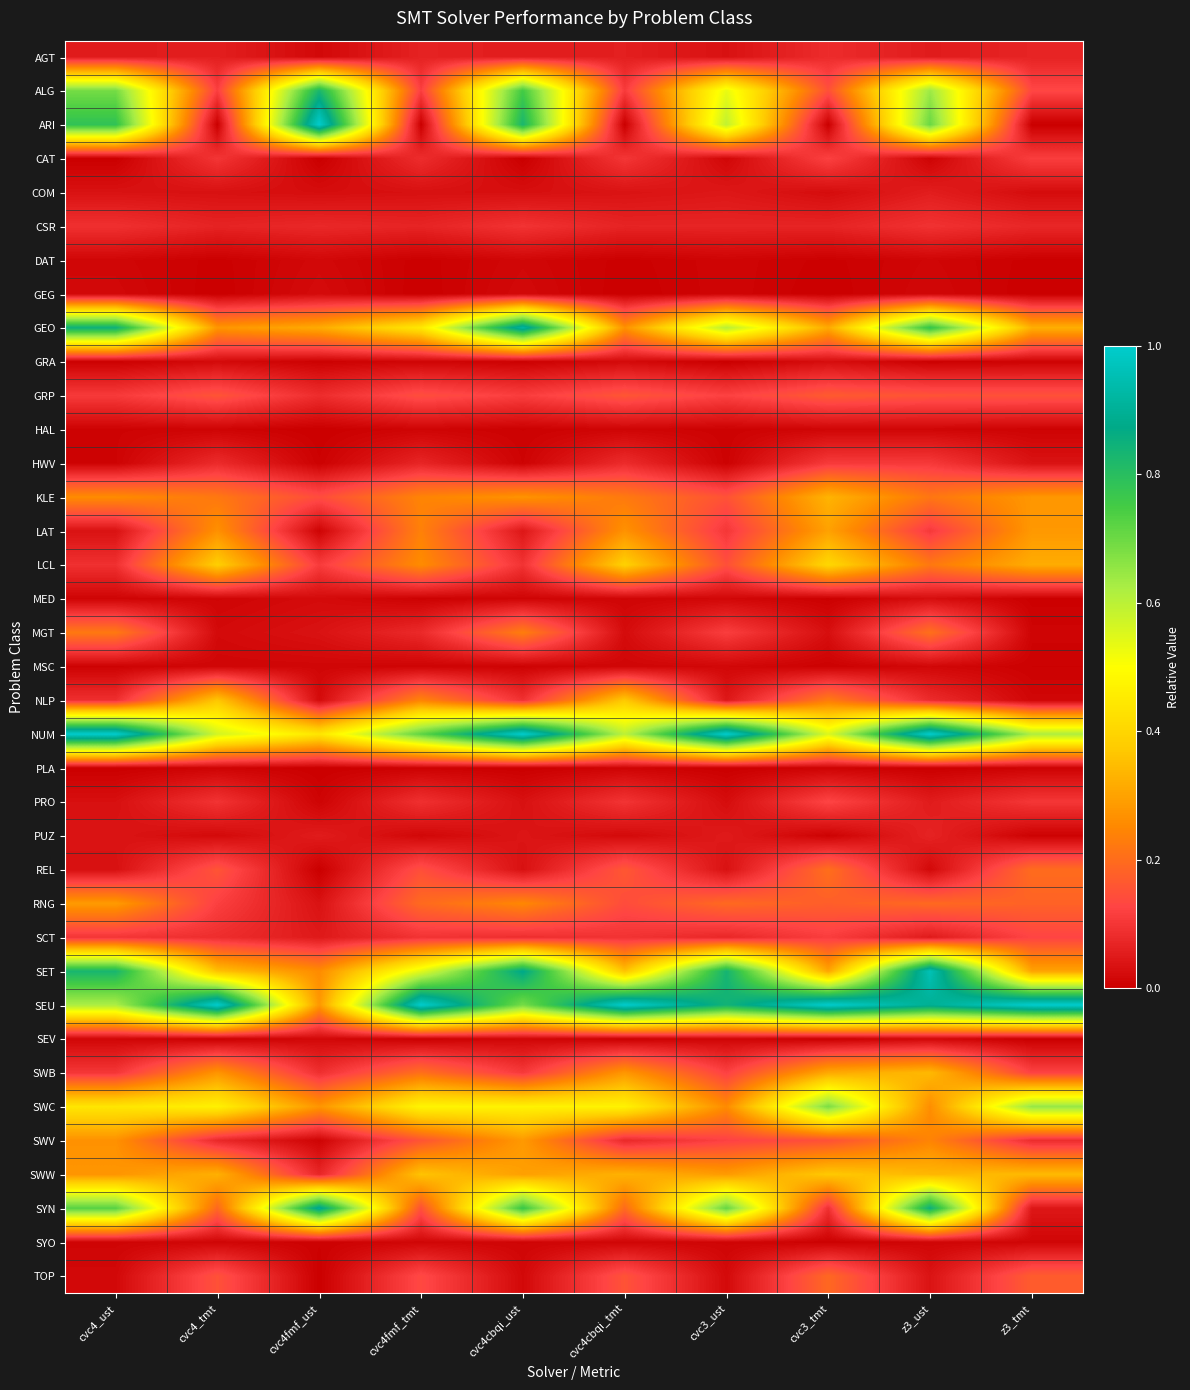

Reading left to right, transcribe all the data shown in this chart.

AGT: cvc4_ust=0.1	cvc4_tmt=0.1	cvc4fmf_ust=0.0	cvc4fmf_tmt=0.1	cvc4cbqi_ust=0.1	cvc4cbqi_tmt=0.1	cvc3_ust=0.0	cvc3_tmt=0.1	z3_ust=0.1	z3_tmt=0.1
ALG: cvc4_ust=0.7	cvc4_tmt=0.1	cvc4fmf_ust=0.8	cvc4fmf_tmt=0.1	cvc4cbqi_ust=0.8	cvc4cbqi_tmt=0.1	cvc3_ust=0.5	cvc3_tmt=0.1	z3_ust=0.6	z3_tmt=0.1
ARI: cvc4_ust=0.8	cvc4_tmt=0.0	cvc4fmf_ust=1.0	cvc4fmf_tmt=0.0	cvc4cbqi_ust=0.8	cvc4cbqi_tmt=0.0	cvc3_ust=0.6	cvc3_tmt=0.0	z3_ust=0.7	z3_tmt=0.0
CAT: cvc4_ust=0.0	cvc4_tmt=0.1	cvc4fmf_ust=0.0	cvc4fmf_tmt=0.1	cvc4cbqi_ust=0.0	cvc4cbqi_tmt=0.1	cvc3_ust=0.0	cvc3_tmt=0.1	z3_ust=0.0	z3_tmt=0.1
COM: cvc4_ust=0.0	cvc4_tmt=0.0	cvc4fmf_ust=0.0	cvc4fmf_tmt=0.0	cvc4cbqi_ust=0.0	cvc4cbqi_tmt=0.0	cvc3_ust=0.0	cvc3_tmt=0.0	z3_ust=0.1	z3_tmt=0.0
CSR: cvc4_ust=0.1	cvc4_tmt=0.1	cvc4fmf_ust=0.1	cvc4fmf_tmt=0.1	cvc4cbqi_ust=0.1	cvc4cbqi_tmt=0.1	cvc3_ust=0.1	cvc3_tmt=0.1	z3_ust=0.1	z3_tmt=0.1
DAT: cvc4_ust=0.0	cvc4_tmt=0.0	cvc4fmf_ust=0.0	cvc4fmf_tmt=0.0	cvc4cbqi_ust=0.0	cvc4cbqi_tmt=0.0	cvc3_ust=0.0	cvc3_tmt=0.0	z3_ust=0.0	z3_tmt=0.0
GEG: cvc4_ust=0.0	cvc4_tmt=0.0	cvc4fmf_ust=0.0	cvc4fmf_tmt=0.0	cvc4cbqi_ust=0.0	cvc4cbqi_tmt=0.0	cvc3_ust=0.0	cvc3_tmt=0.0	z3_ust=0.0	z3_tmt=0.0
GEO: cvc4_ust=0.9	cvc4_tmt=0.3	cvc4fmf_ust=0.3	cvc4fmf_tmt=0.4	cvc4cbqi_ust=0.9	cvc4cbqi_tmt=0.3	cvc3_ust=0.6	cvc3_tmt=0.3	z3_ust=0.8	z3_tmt=0.3
GRA: cvc4_ust=0.0	cvc4_tmt=0.0	cvc4fmf_ust=0.0	cvc4fmf_tmt=0.0	cvc4cbqi_ust=0.0	cvc4cbqi_tmt=0.0	cvc3_ust=0.0	cvc3_tmt=0.0	z3_ust=0.0	z3_tmt=0.0
GRP: cvc4_ust=0.1	cvc4_tmt=0.2	cvc4fmf_ust=0.1	cvc4fmf_tmt=0.1	cvc4cbqi_ust=0.1	cvc4cbqi_tmt=0.2	cvc3_ust=0.1	cvc3_tmt=0.2	z3_ust=0.2	z3_tmt=0.2
HAL: cvc4_ust=0.0	cvc4_tmt=0.0	cvc4fmf_ust=0.0	cvc4fmf_tmt=0.0	cvc4cbqi_ust=0.0	cvc4cbqi_tmt=0.0	cvc3_ust=0.0	cvc3_tmt=0.0	z3_ust=0.0	z3_tmt=0.0
HWV: cvc4_ust=0.0	cvc4_tmt=0.1	cvc4fmf_ust=0.0	cvc4fmf_tmt=0.1	cvc4cbqi_ust=0.0	cvc4cbqi_tmt=0.1	cvc3_ust=0.0	cvc3_tmt=0.1	z3_ust=0.1	z3_tmt=0.0
KLE: cvc4_ust=0.3	cvc4_tmt=0.2	cvc4fmf_ust=0.1	cvc4fmf_tmt=0.2	cvc4cbqi_ust=0.3	cvc4cbqi_tmt=0.2	cvc3_ust=0.2	cvc3_tmt=0.3	z3_ust=0.2	z3_tmt=0.3
LAT: cvc4_ust=0.0	cvc4_tmt=0.3	cvc4fmf_ust=0.0	cvc4fmf_tmt=0.2	cvc4cbqi_ust=0.0	cvc4cbqi_tmt=0.3	cvc3_ust=0.1	cvc3_tmt=0.3	z3_ust=0.1	z3_tmt=0.3
LCL: cvc4_ust=0.1	cvc4_tmt=0.4	cvc4fmf_ust=0.1	cvc4fmf_tmt=0.3	cvc4cbqi_ust=0.1	cvc4cbqi_tmt=0.4	cvc3_ust=0.1	cvc3_tmt=0.4	z3_ust=0.2	z3_tmt=0.3
MED: cvc4_ust=0.0	cvc4_tmt=0.0	cvc4fmf_ust=0.0	cvc4fmf_tmt=0.0	cvc4cbqi_ust=0.0	cvc4cbqi_tmt=0.0	cvc3_ust=0.0	cvc3_tmt=0.0	z3_ust=0.0	z3_tmt=0.0
MGT: cvc4_ust=0.2	cvc4_tmt=0.0	cvc4fmf_ust=0.0	cvc4fmf_tmt=0.1	cvc4cbqi_ust=0.2	cvc4cbqi_tmt=0.0	cvc3_ust=0.1	cvc3_tmt=0.0	z3_ust=0.2	z3_tmt=0.0
MSC: cvc4_ust=0.0	cvc4_tmt=0.0	cvc4fmf_ust=0.0	cvc4fmf_tmt=0.0	cvc4cbqi_ust=0.0	cvc4cbqi_tmt=0.0	cvc3_ust=0.0	cvc3_tmt=0.0	z3_ust=0.0	z3_tmt=0.0
NLP: cvc4_ust=0.1	cvc4_tmt=0.4	cvc4fmf_ust=0.0	cvc4fmf_tmt=0.2	cvc4cbqi_ust=0.1	cvc4cbqi_tmt=0.4	cvc3_ust=0.0	cvc3_tmt=0.2	z3_ust=0.1	z3_tmt=0.0
NUM: cvc4_ust=1.0	cvc4_tmt=0.6	cvc4fmf_ust=0.4	cvc4fmf_tmt=0.7	cvc4cbqi_ust=1.0	cvc4cbqi_tmt=0.6	cvc3_ust=1.0	cvc3_tmt=0.6	z3_ust=1.0	z3_tmt=0.6
PLA: cvc4_ust=0.0	cvc4_tmt=0.0	cvc4fmf_ust=0.0	cvc4fmf_tmt=0.0	cvc4cbqi_ust=0.0	cvc4cbqi_tmt=0.0	cvc3_ust=0.0	cvc3_tmt=0.0	z3_ust=0.0	z3_tmt=0.0
PRO: cvc4_ust=0.0	cvc4_tmt=0.1	cvc4fmf_ust=0.0	cvc4fmf_tmt=0.1	cvc4cbqi_ust=0.0	cvc4cbqi_tmt=0.1	cvc3_ust=0.0	cvc3_tmt=0.1	z3_ust=0.1	z3_tmt=0.1
PUZ: cvc4_ust=0.0	cvc4_tmt=0.0	cvc4fmf_ust=0.1	cvc4fmf_tmt=0.0	cvc4cbqi_ust=0.0	cvc4cbqi_tmt=0.0	cvc3_ust=0.0	cvc3_tmt=0.0	z3_ust=0.1	z3_tmt=0.0
REL: cvc4_ust=0.0	cvc4_tmt=0.2	cvc4fmf_ust=0.0	cvc4fmf_tmt=0.1	cvc4cbqi_ust=0.0	cvc4cbqi_tmt=0.2	cvc3_ust=0.0	cvc3_tmt=0.2	z3_ust=0.0	z3_tmt=0.2
RNG: cvc4_ust=0.3	cvc4_tmt=0.1	cvc4fmf_ust=0.0	cvc4fmf_tmt=0.2	cvc4cbqi_ust=0.2	cvc4cbqi_tmt=0.1	cvc3_ust=0.2	cvc3_tmt=0.2	z3_ust=0.2	z3_tmt=0.2
SCT: cvc4_ust=0.1	cvc4_tmt=0.1	cvc4fmf_ust=0.0	cvc4fmf_tmt=0.1	cvc4cbqi_ust=0.1	cvc4cbqi_tmt=0.1	cvc3_ust=0.1	cvc3_tmt=0.1	z3_ust=0.1	z3_tmt=0.1
SET: cvc4_ust=0.8	cvc4_tmt=0.4	cvc4fmf_ust=0.3	cvc4fmf_tmt=0.5	cvc4cbqi_ust=0.9	cvc4cbqi_tmt=0.4	cvc3_ust=0.8	cvc3_tmt=0.3	z3_ust=1.0	z3_tmt=0.3
SEU: cvc4_ust=0.6	cvc4_tmt=1.0	cvc4fmf_ust=0.3	cvc4fmf_tmt=1.0	cvc4cbqi_ust=0.7	cvc4cbqi_tmt=1.0	cvc3_ust=0.8	cvc3_tmt=1.0	z3_ust=0.9	z3_tmt=1.0
SEV: cvc4_ust=0.0	cvc4_tmt=0.0	cvc4fmf_ust=0.0	cvc4fmf_tmt=0.0	cvc4cbqi_ust=0.0	cvc4cbqi_tmt=0.0	cvc3_ust=0.0	cvc3_tmt=0.0	z3_ust=0.0	z3_tmt=0.0
SWB: cvc4_ust=0.1	cvc4_tmt=0.3	cvc4fmf_ust=0.1	cvc4fmf_tmt=0.2	cvc4cbqi_ust=0.1	cvc4cbqi_tmt=0.3	cvc3_ust=0.1	cvc3_tmt=0.3	z3_ust=0.3	z3_tmt=0.1
SWC: cvc4_ust=0.4	cvc4_tmt=0.5	cvc4fmf_ust=0.3	cvc4fmf_tmt=0.5	cvc4cbqi_ust=0.5	cvc4cbqi_tmt=0.5	cvc3_ust=0.3	cvc3_tmt=0.7	z3_ust=0.3	z3_tmt=0.6
SWV: cvc4_ust=0.3	cvc4_tmt=0.1	cvc4fmf_ust=0.0	cvc4fmf_tmt=0.2	cvc4cbqi_ust=0.3	cvc4cbqi_tmt=0.1	cvc3_ust=0.1	cvc3_tmt=0.1	z3_ust=0.2	z3_tmt=0.1
SWW: cvc4_ust=0.3	cvc4_tmt=0.3	cvc4fmf_ust=0.1	cvc4fmf_tmt=0.4	cvc4cbqi_ust=0.3	cvc4cbqi_tmt=0.3	cvc3_ust=0.3	cvc3_tmt=0.4	z3_ust=0.3	z3_tmt=0.3
SYN: cvc4_ust=0.7	cvc4_tmt=0.2	cvc4fmf_ust=0.9	cvc4fmf_tmt=0.1	cvc4cbqi_ust=0.8	cvc4cbqi_tmt=0.2	cvc3_ust=0.7	cvc3_tmt=0.1	z3_ust=0.8	z3_tmt=0.0
SYO: cvc4_ust=0.0	cvc4_tmt=0.0	cvc4fmf_ust=0.0	cvc4fmf_tmt=0.0	cvc4cbqi_ust=0.0	cvc4cbqi_tmt=0.0	cvc3_ust=0.0	cvc3_tmt=0.0	z3_ust=0.0	z3_tmt=0.0
TOP: cvc4_ust=0.0	cvc4_tmt=0.2	cvc4fmf_ust=0.0	cvc4fmf_tmt=0.1	cvc4cbqi_ust=0.0	cvc4cbqi_tmt=0.2	cvc3_ust=0.0	cvc3_tmt=0.2	z3_ust=0.0	z3_tmt=0.2